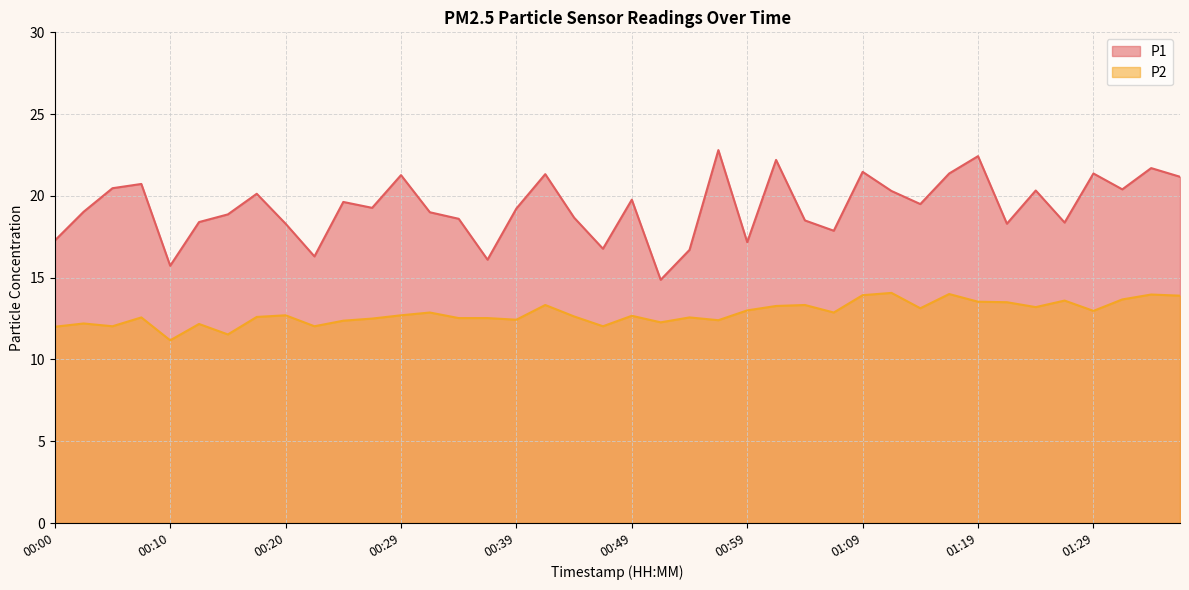

What is the lowest value of the P1 series?

14.9